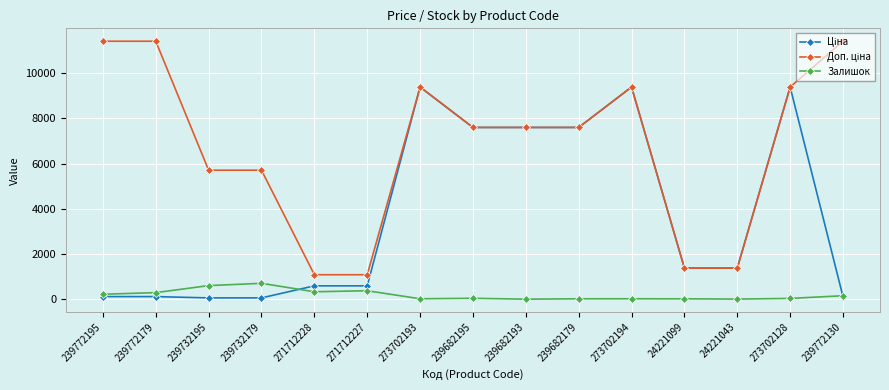

How many lines are shown in the chart?

3